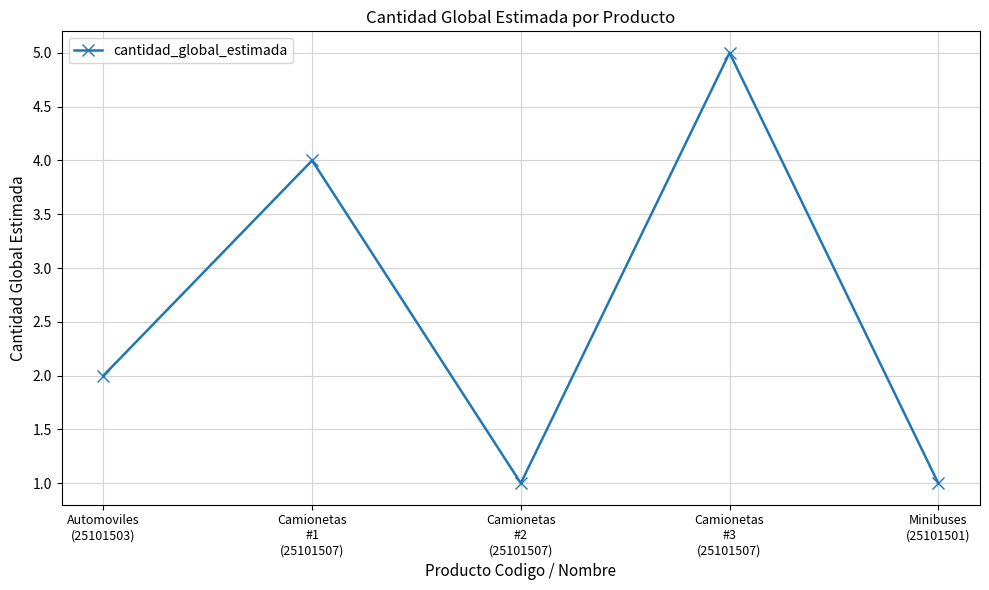

How many lines are shown in the chart?

1